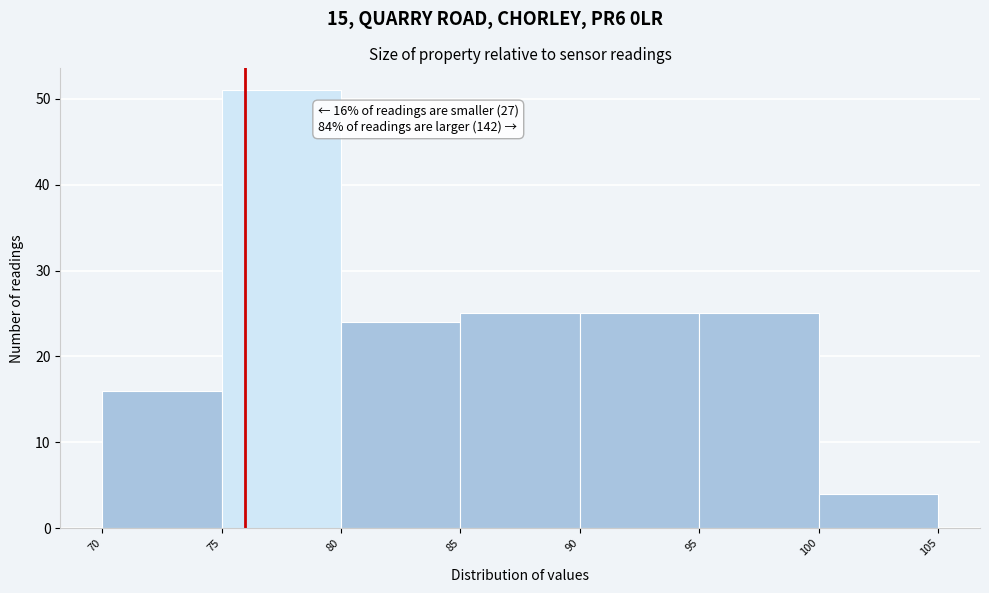

Which range on the x-axis has the tallest bar?

75 to 80